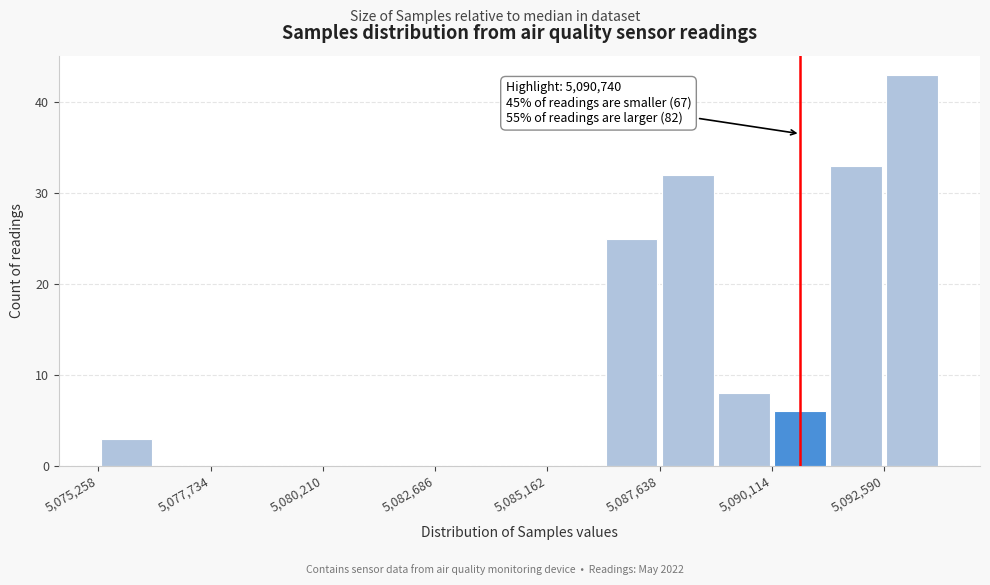

Read against the x-axis, roughly where is the centre of the tallest bar?

5093000